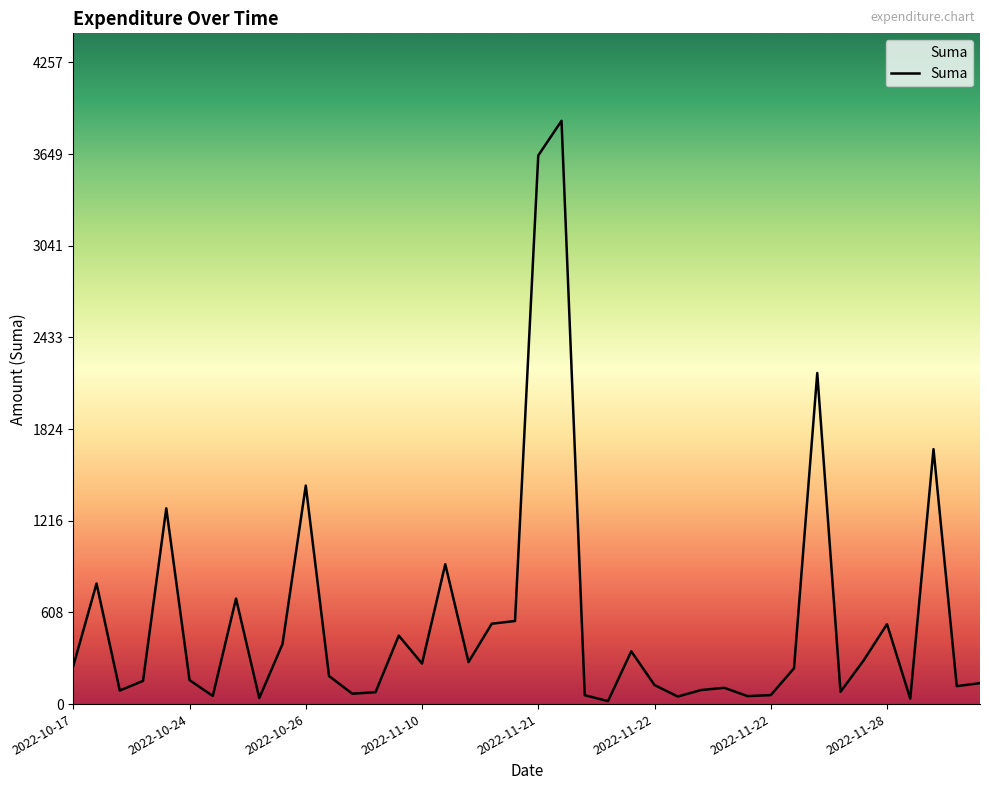

What is the sum of all values?

22500.6